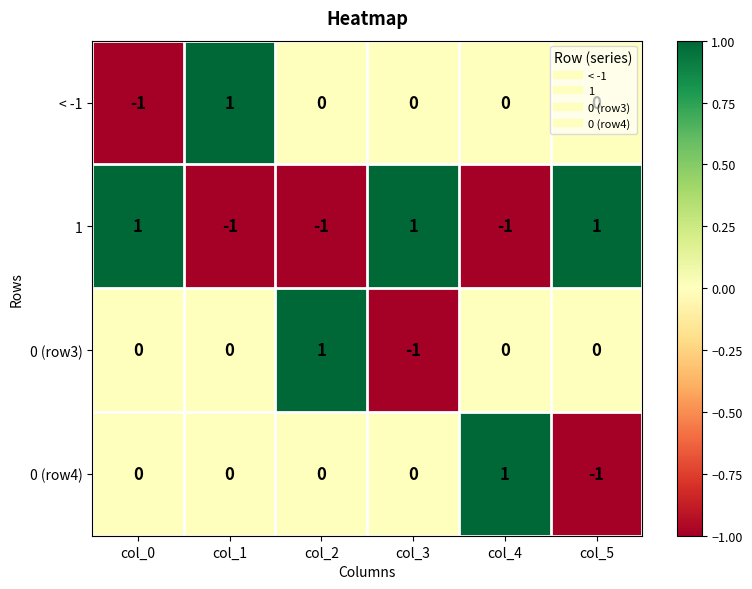

Is it true that 0 (row4) equals -1 at col_2?

False